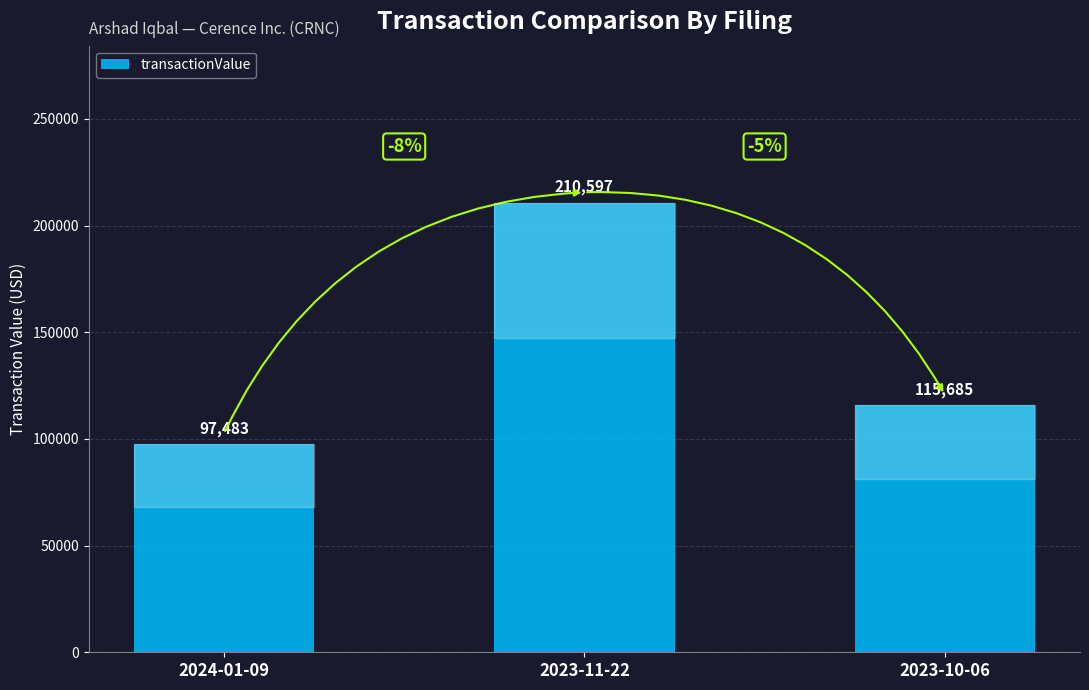

What is the average value?

141255